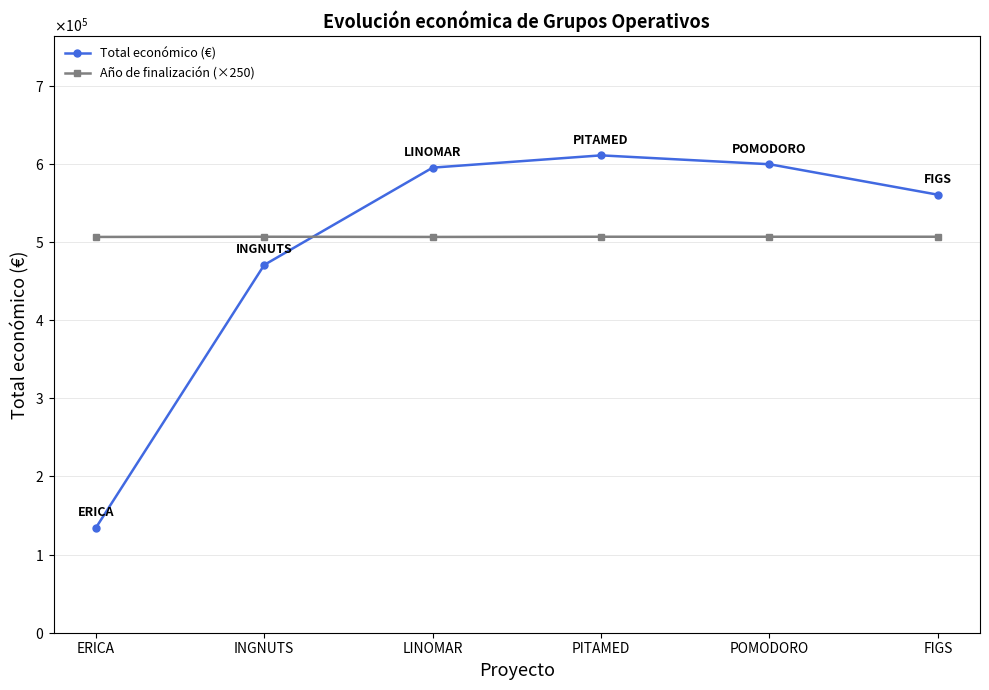

Which series has the widest spread of values?

Total económico (€)